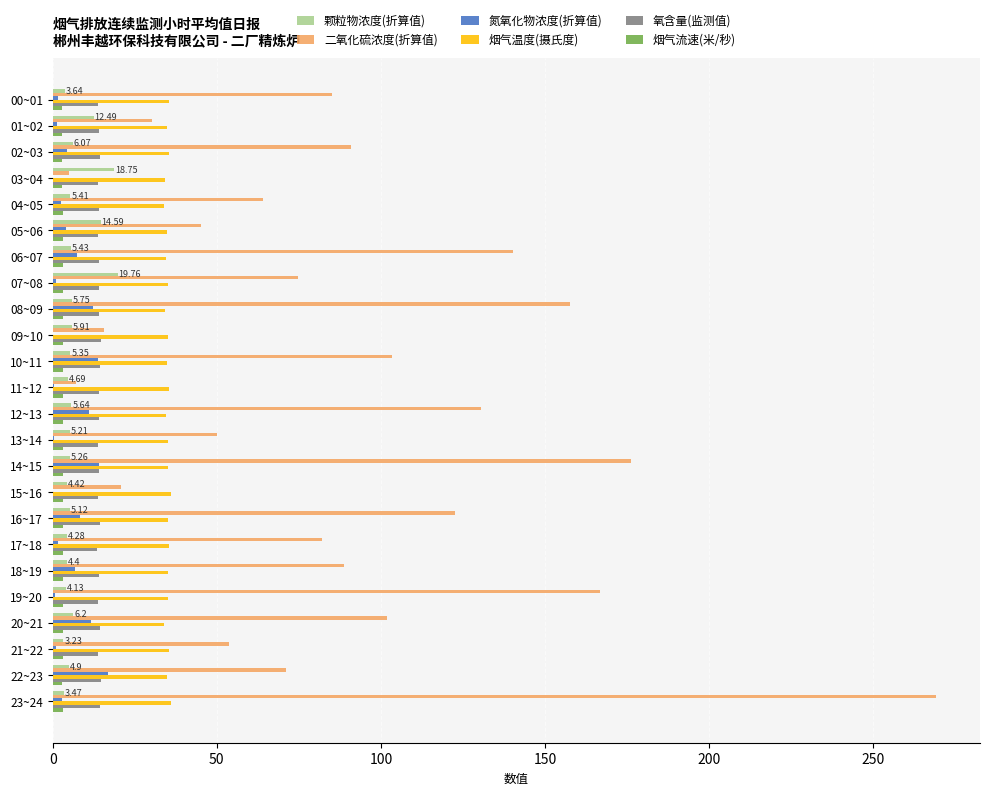

What is the maximum value for 二氧化硫浓度(折算值)?

269.1